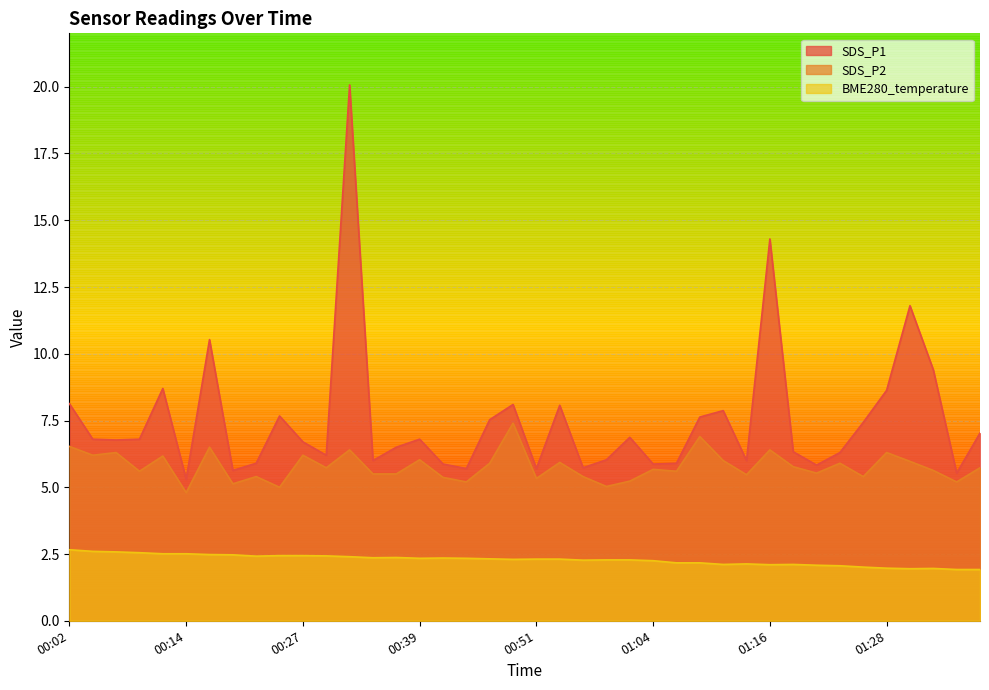

What are all the series names shown in the legend?

SDS_P1, SDS_P2, BME280_temperature